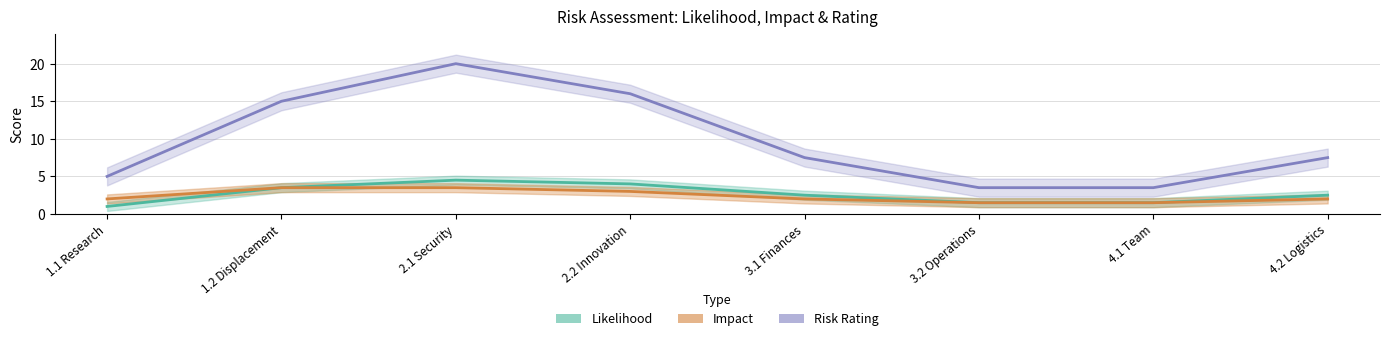

Between 1.2 Displacement and 4.2 Logistics, which is larger?

1.2 Displacement